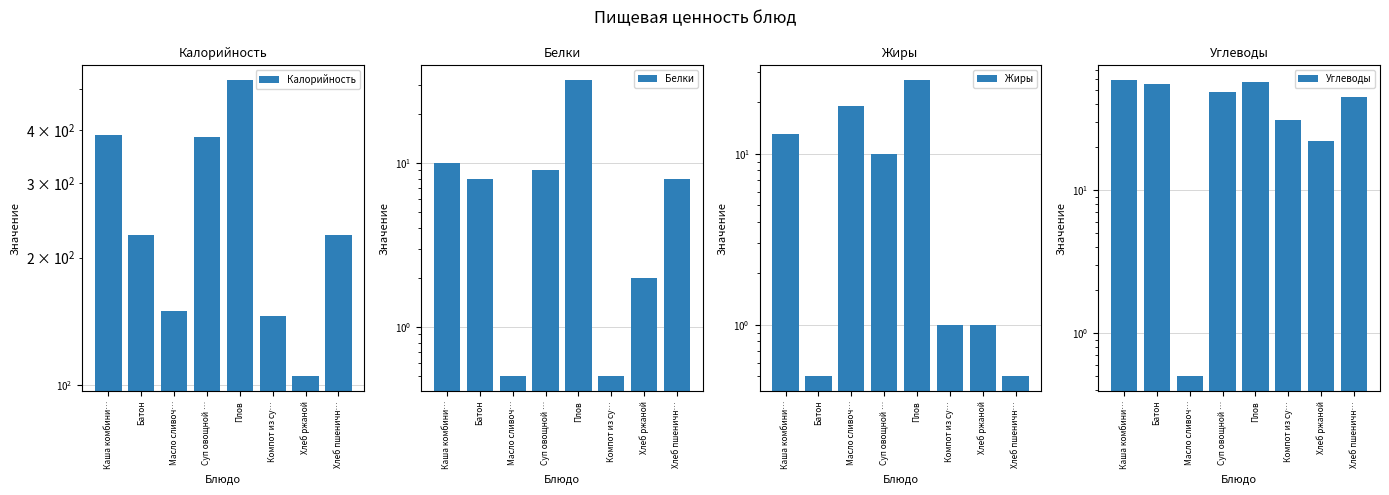

What are all the series names shown in the legend?

Калорийность, Белки, Жиры, Углеводы